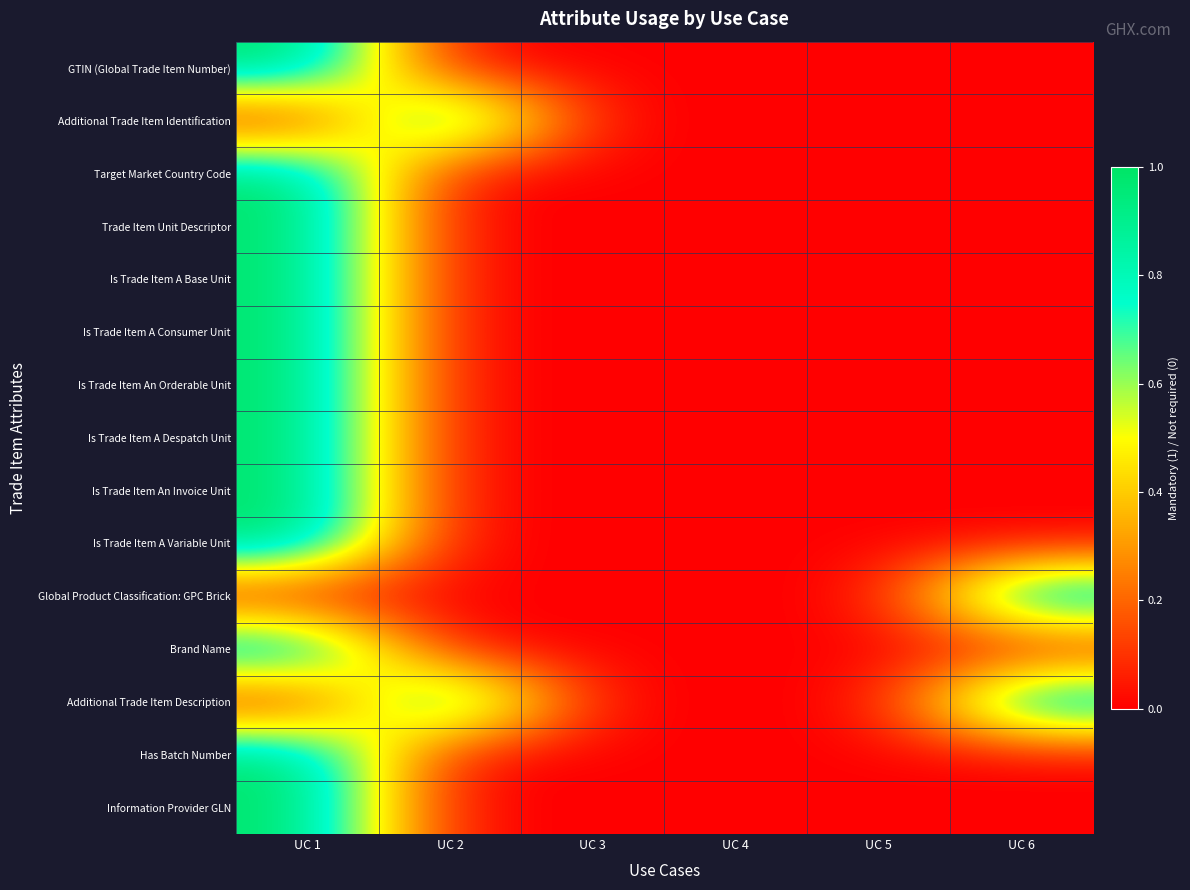

At how many categories does at least one series exceed 0?

3